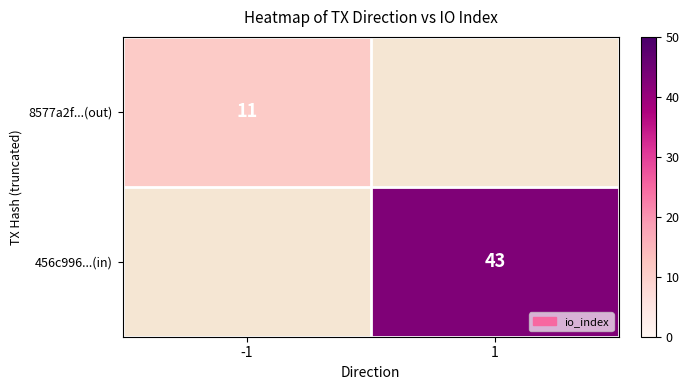

True or false: 456c996...(in) has a value of 43 at 1.

True